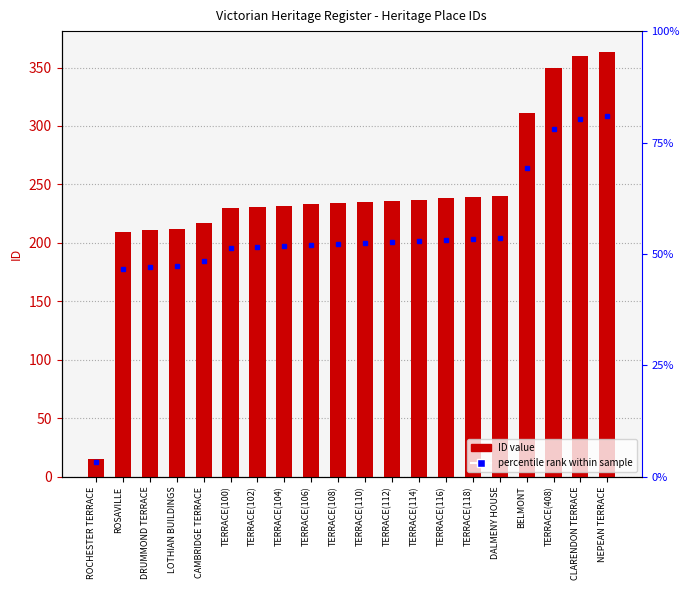

What is the sum of the values at ROSAVILLE and ROCHESTER TERRACE?

224